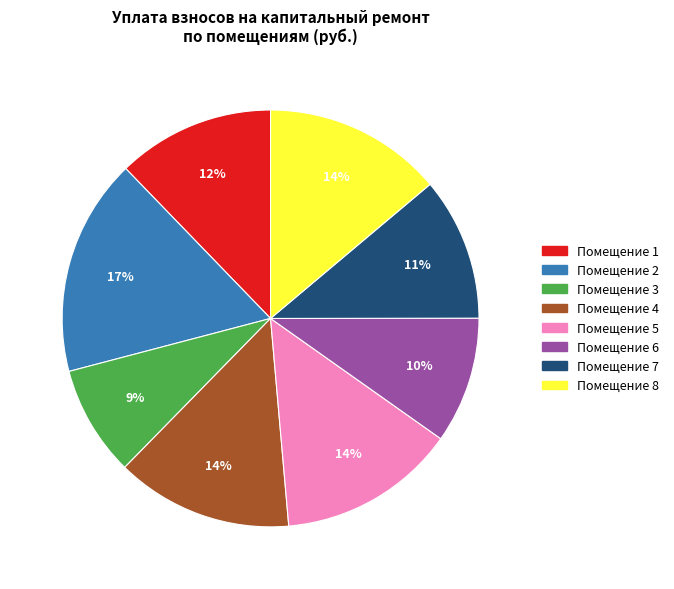

Is there any slice that represents more than half of the pie?

No